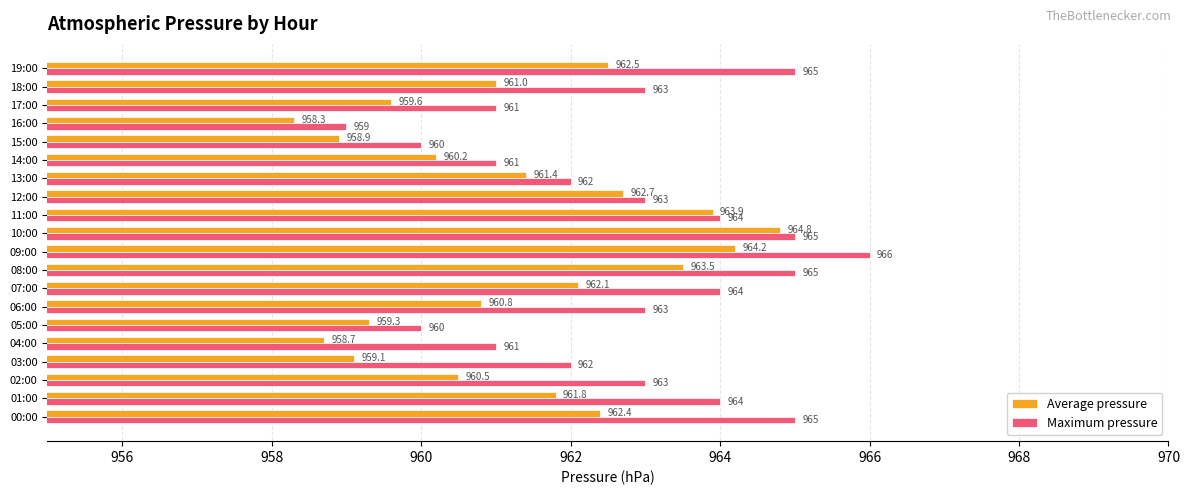

Is the value of Average pressure at 08:00 greater than the value of Maximum pressure at 10:00?

No